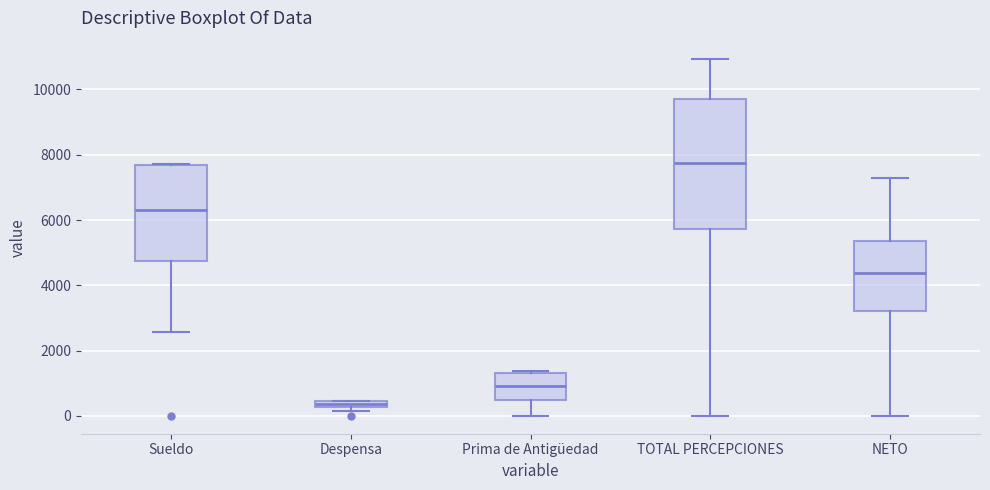

Comparing the boxes themselves (not the whiskers), which one is the tallest?

TOTAL PERCEPCIONES